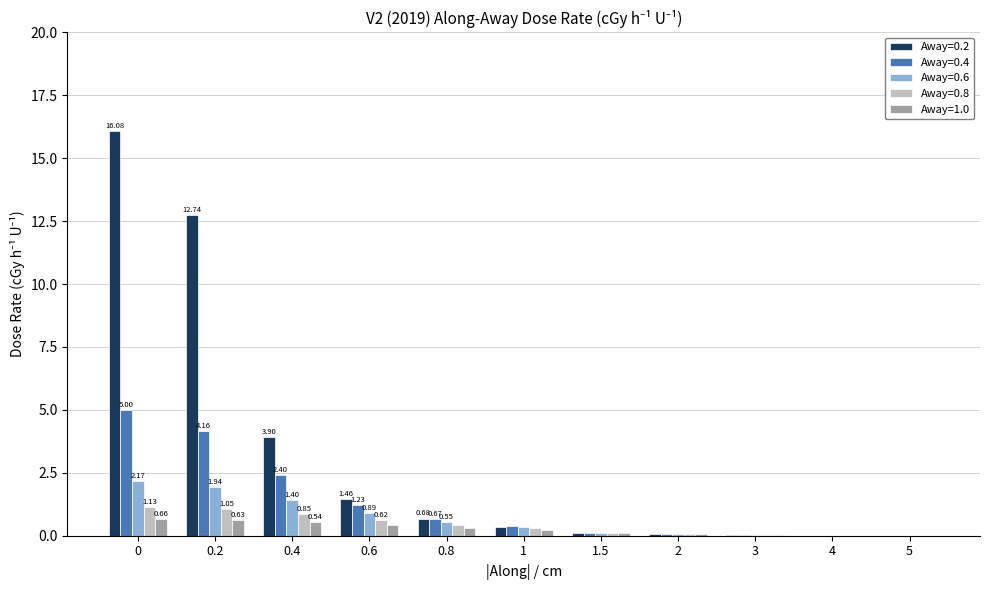

What is the sum of all Away=0.6 values?

7.5